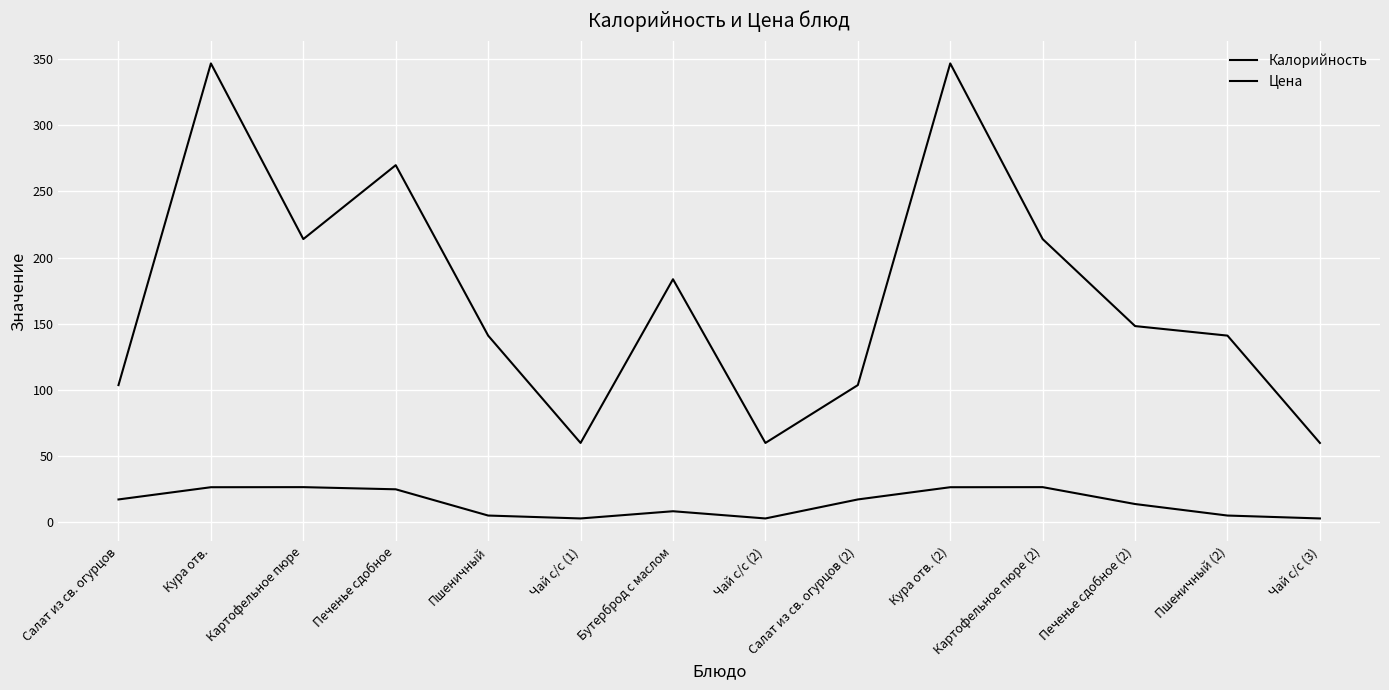

At which label is Калорийность closest to 203?

Картофельное пюре